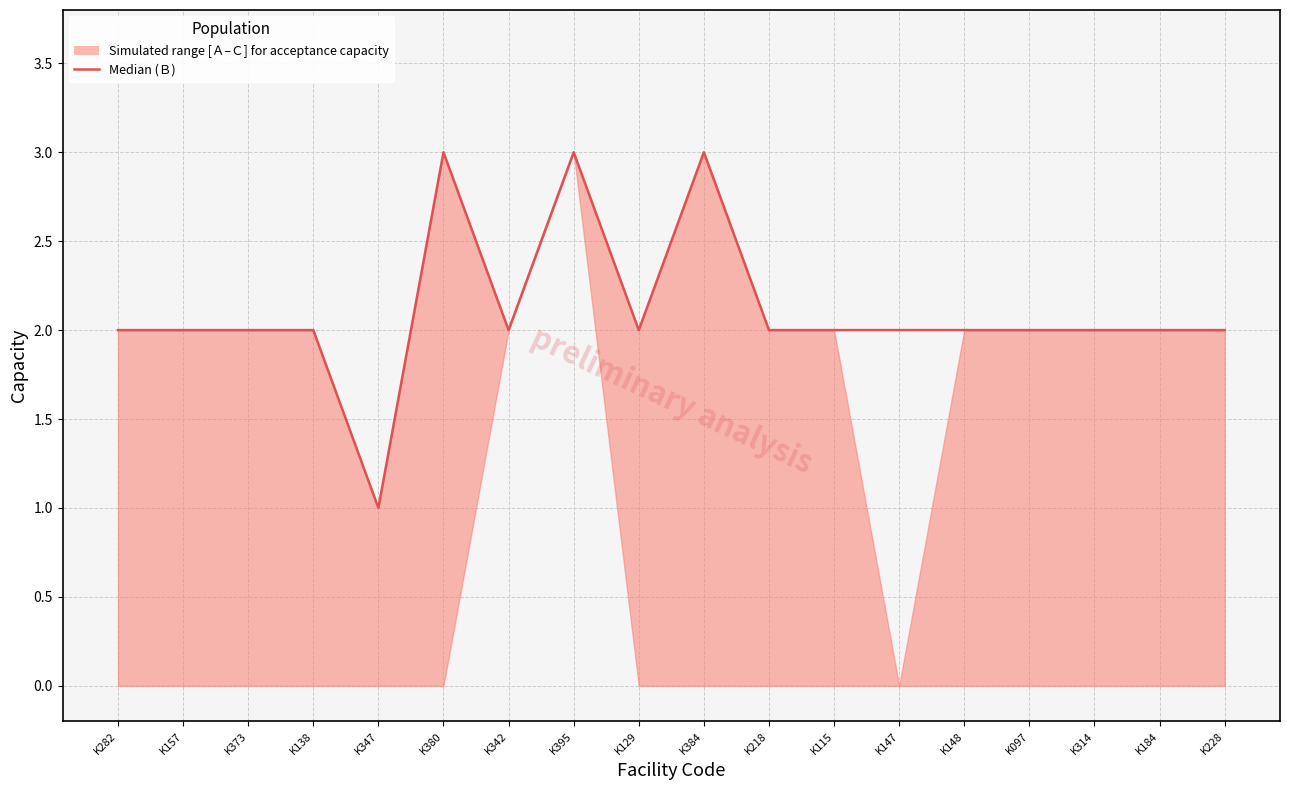

Reading right to left, what are all the values shown in this chart?

2	2	2	2	2	2	2	2	3	2	3	2	3	1	2	2	2	2